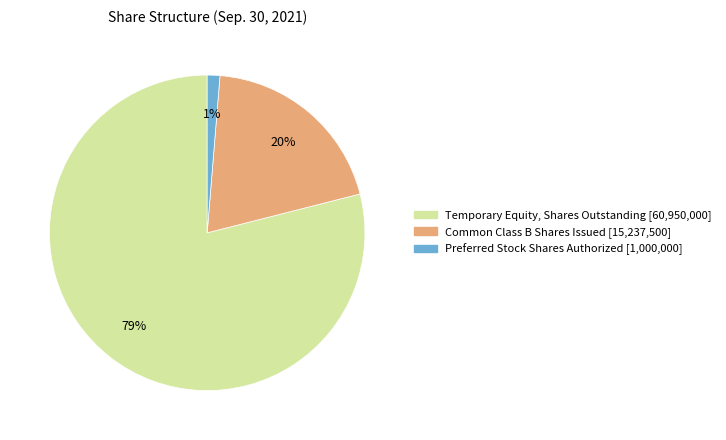

How many slices are in this pie chart?

3